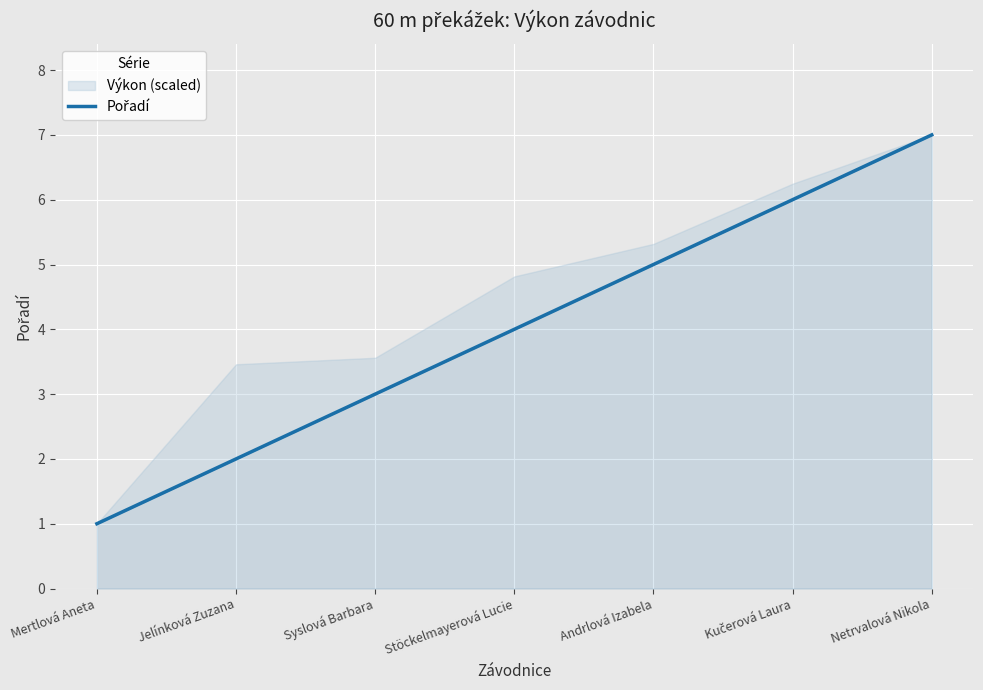

How many lines are shown in the chart?

1